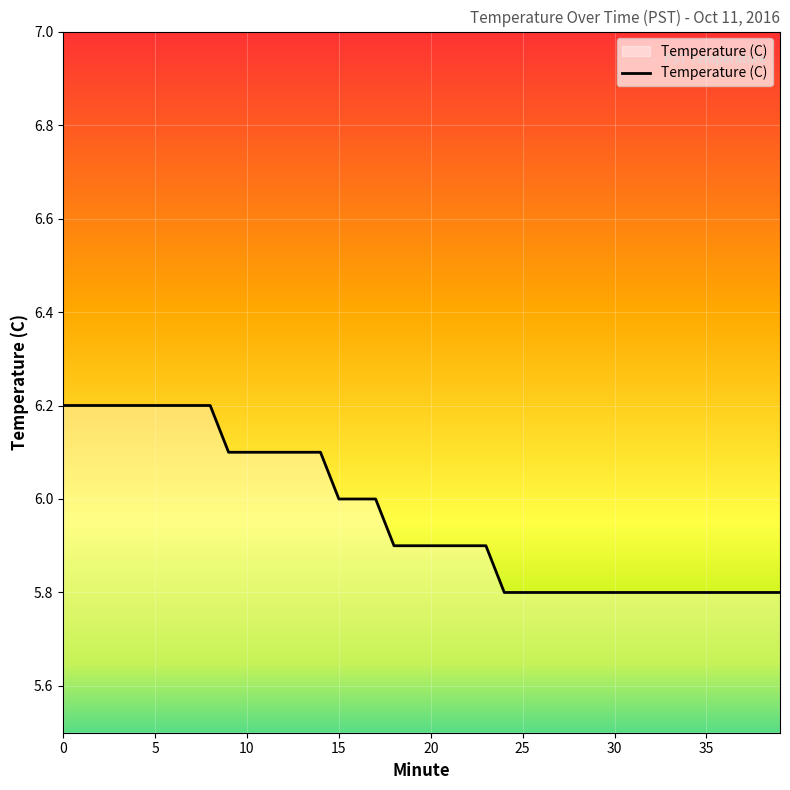

What is the difference between the second highest and second lowest values?

0.4